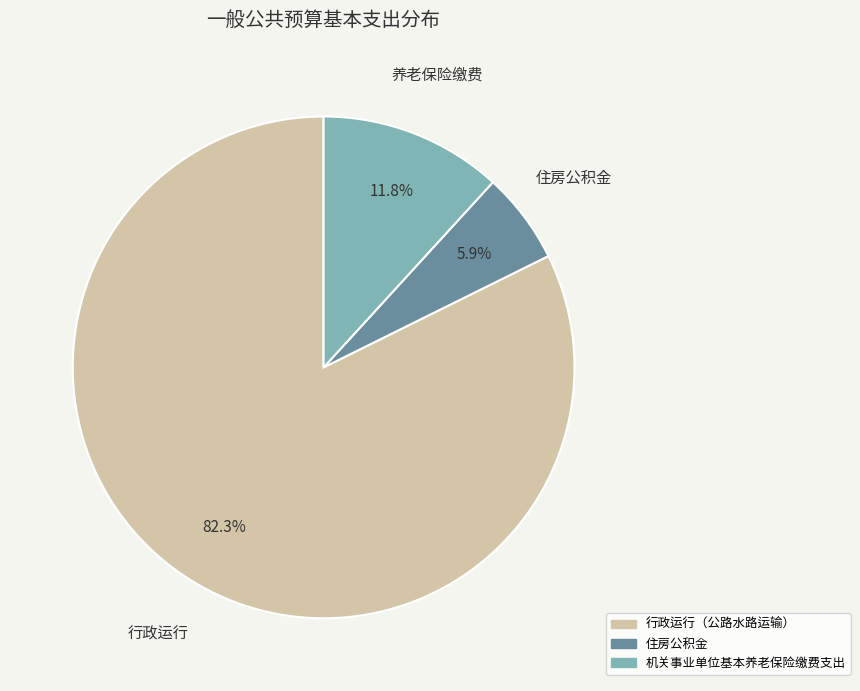

Is it true that 住房公积金 is 6% of the pie?

True